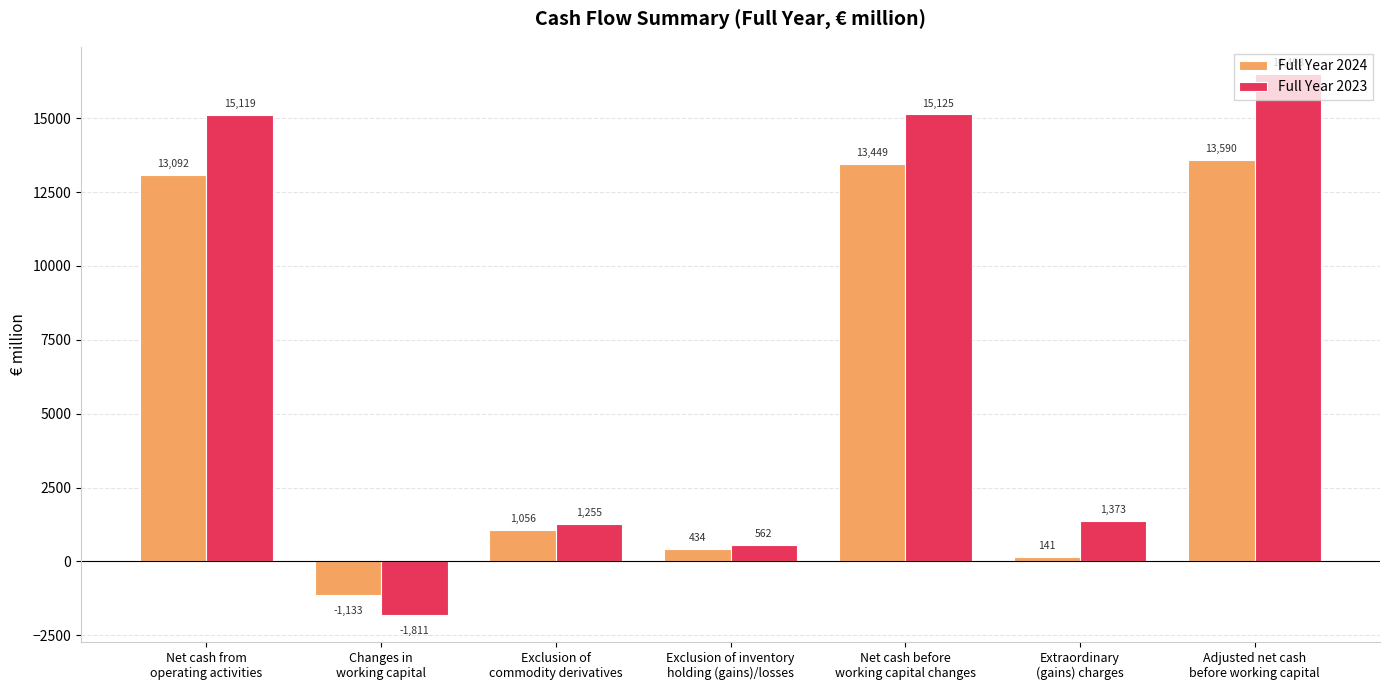

What is the average value of the Full Year 2024 series?

5804